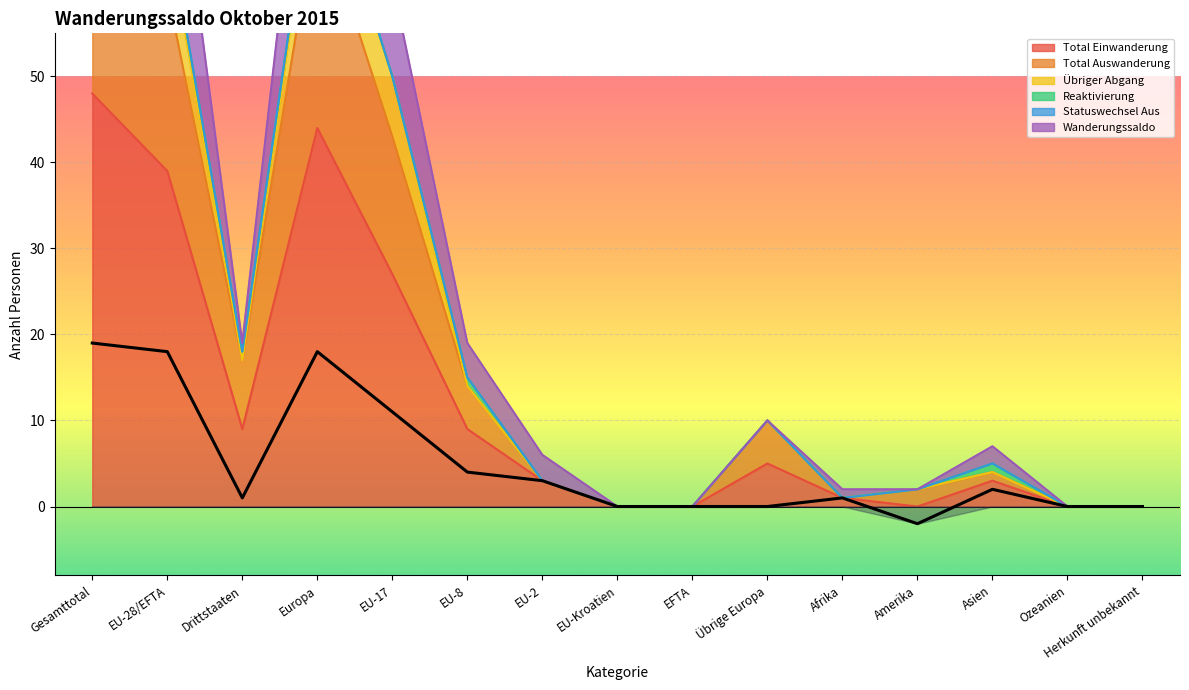

The Total Einwanderung series shows -28 at Ozeanien. True or false?

False